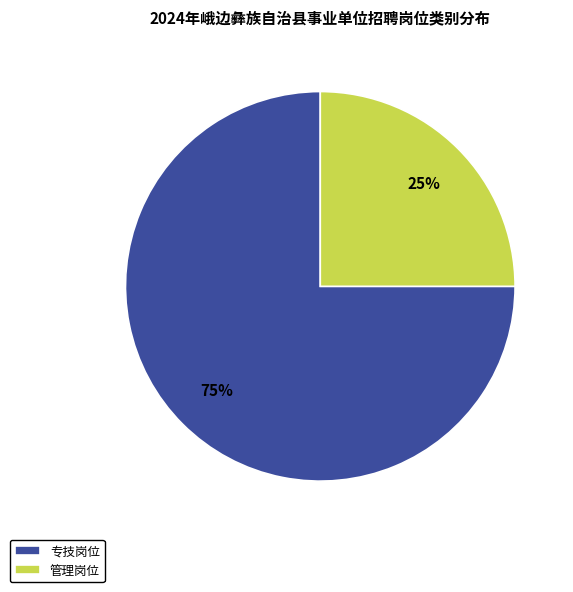

To the nearest percent, what percentage of the pie is 管理岗位?

25%